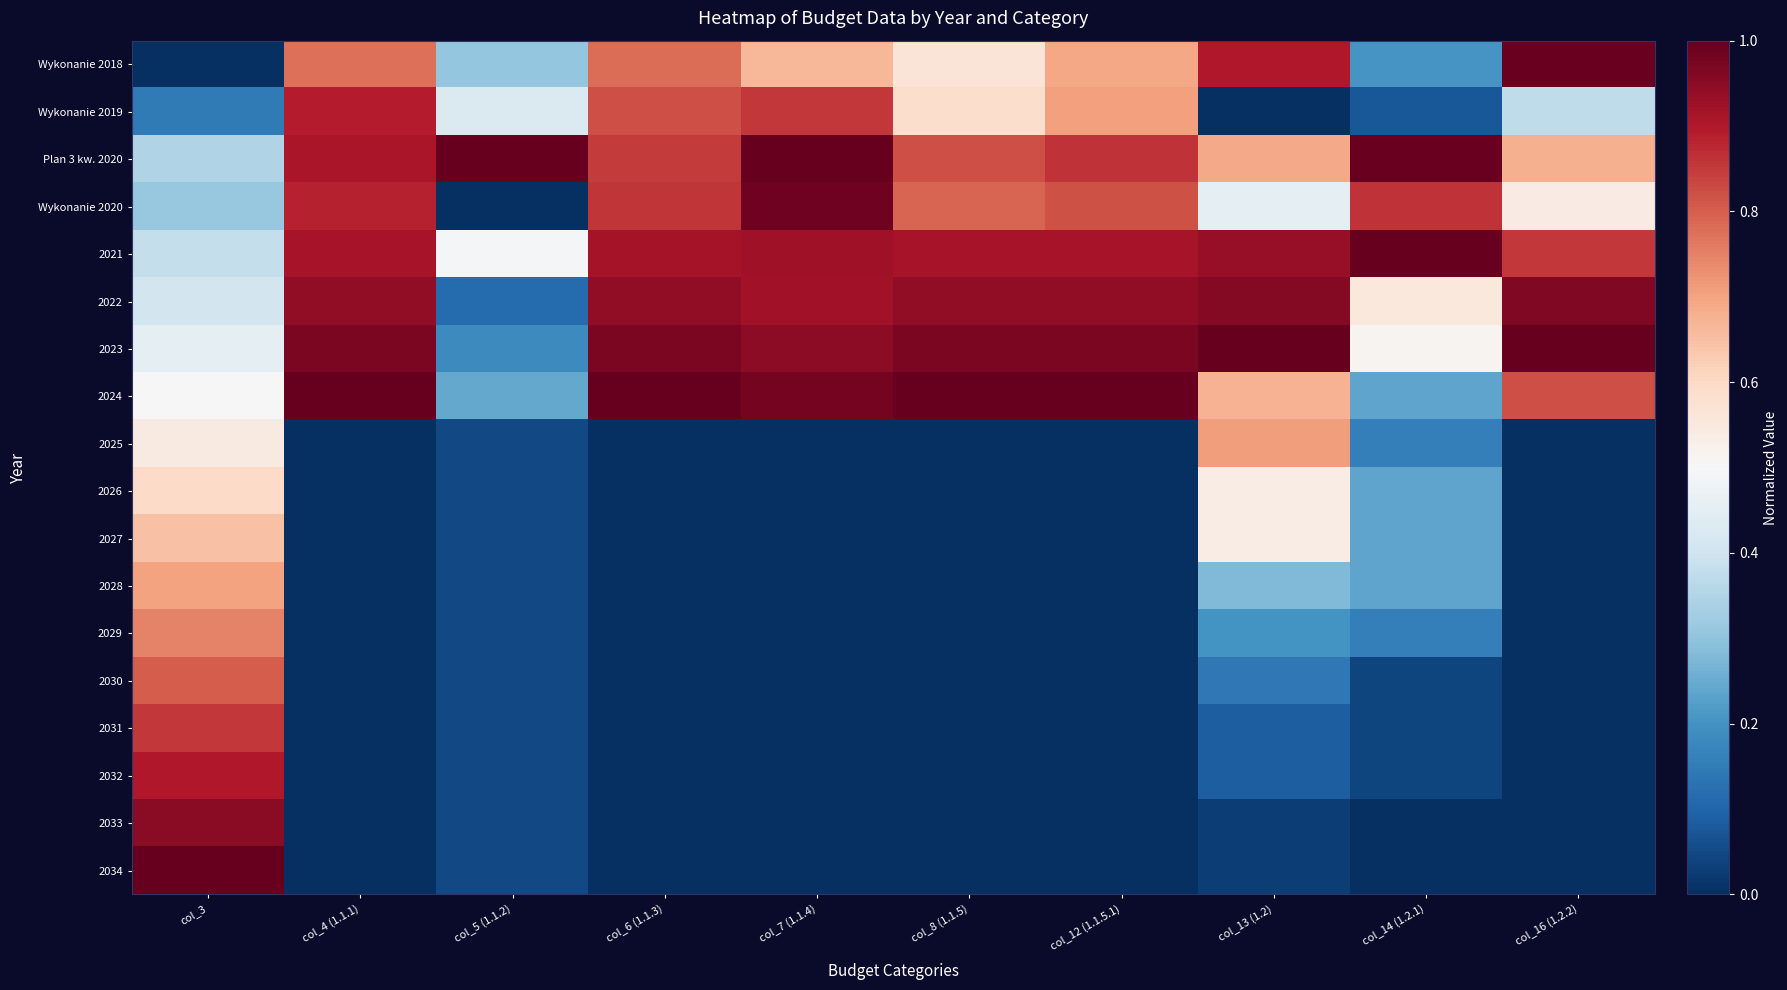

Reading right to left, transcribe all the data shown in this chart.

Wykonanie 2018: col_16 (1.2.2)=1.0	col_14 (1.2.1)=0.2	col_13 (1.2)=0.9	col_12 (1.1.5.1)=0.7	col_8 (1.1.5)=0.6	col_7 (1.1.4)=0.7	col_6 (1.1.3)=0.8	col_5 (1.1.2)=0.3	col_4 (1.1.1)=0.8	col_3=0.0
Wykonanie 2019: col_16 (1.2.2)=0.4	col_14 (1.2.1)=0.1	col_13 (1.2)=0.0	col_12 (1.1.5.1)=0.7	col_8 (1.1.5)=0.6	col_7 (1.1.4)=0.9	col_6 (1.1.3)=0.8	col_5 (1.1.2)=0.4	col_4 (1.1.1)=0.9	col_3=0.1
Plan 3 kw. 2020: col_16 (1.2.2)=0.7	col_14 (1.2.1)=1.0	col_13 (1.2)=0.7	col_12 (1.1.5.1)=0.9	col_8 (1.1.5)=0.8	col_7 (1.1.4)=1.0	col_6 (1.1.3)=0.8	col_5 (1.1.2)=1.0	col_4 (1.1.1)=0.9	col_3=0.4
Wykonanie 2020: col_16 (1.2.2)=0.5	col_14 (1.2.1)=0.9	col_13 (1.2)=0.5	col_12 (1.1.5.1)=0.8	col_8 (1.1.5)=0.8	col_7 (1.1.4)=1.0	col_6 (1.1.3)=0.9	col_5 (1.1.2)=0.0	col_4 (1.1.1)=0.9	col_3=0.3
2021: col_16 (1.2.2)=0.9	col_14 (1.2.1)=1.0	col_13 (1.2)=0.9	col_12 (1.1.5.1)=0.9	col_8 (1.1.5)=0.9	col_7 (1.1.4)=0.9	col_6 (1.1.3)=0.9	col_5 (1.1.2)=0.5	col_4 (1.1.1)=0.9	col_3=0.4
2022: col_16 (1.2.2)=1.0	col_14 (1.2.1)=0.6	col_13 (1.2)=1.0	col_12 (1.1.5.1)=0.9	col_8 (1.1.5)=0.9	col_7 (1.1.4)=0.9	col_6 (1.1.3)=0.9	col_5 (1.1.2)=0.1	col_4 (1.1.1)=0.9	col_3=0.4
2023: col_16 (1.2.2)=1.0	col_14 (1.2.1)=0.5	col_13 (1.2)=1.0	col_12 (1.1.5.1)=1.0	col_8 (1.1.5)=1.0	col_7 (1.1.4)=0.9	col_6 (1.1.3)=1.0	col_5 (1.1.2)=0.2	col_4 (1.1.1)=1.0	col_3=0.5
2024: col_16 (1.2.2)=0.8	col_14 (1.2.1)=0.2	col_13 (1.2)=0.7	col_12 (1.1.5.1)=1.0	col_8 (1.1.5)=1.0	col_7 (1.1.4)=1.0	col_6 (1.1.3)=1.0	col_5 (1.1.2)=0.2	col_4 (1.1.1)=1.0	col_3=0.5
2025: col_16 (1.2.2)=0.0	col_14 (1.2.1)=0.2	col_13 (1.2)=0.7	col_12 (1.1.5.1)=0.0	col_8 (1.1.5)=0.0	col_7 (1.1.4)=0.0	col_6 (1.1.3)=0.0	col_5 (1.1.2)=0.0	col_4 (1.1.1)=0.0	col_3=0.5
2026: col_16 (1.2.2)=0.0	col_14 (1.2.1)=0.2	col_13 (1.2)=0.5	col_12 (1.1.5.1)=0.0	col_8 (1.1.5)=0.0	col_7 (1.1.4)=0.0	col_6 (1.1.3)=0.0	col_5 (1.1.2)=0.0	col_4 (1.1.1)=0.0	col_3=0.6
2027: col_16 (1.2.2)=0.0	col_14 (1.2.1)=0.2	col_13 (1.2)=0.5	col_12 (1.1.5.1)=0.0	col_8 (1.1.5)=0.0	col_7 (1.1.4)=0.0	col_6 (1.1.3)=0.0	col_5 (1.1.2)=0.0	col_4 (1.1.1)=0.0	col_3=0.6
2028: col_16 (1.2.2)=0.0	col_14 (1.2.1)=0.2	col_13 (1.2)=0.3	col_12 (1.1.5.1)=0.0	col_8 (1.1.5)=0.0	col_7 (1.1.4)=0.0	col_6 (1.1.3)=0.0	col_5 (1.1.2)=0.0	col_4 (1.1.1)=0.0	col_3=0.7
2029: col_16 (1.2.2)=0.0	col_14 (1.2.1)=0.2	col_13 (1.2)=0.2	col_12 (1.1.5.1)=0.0	col_8 (1.1.5)=0.0	col_7 (1.1.4)=0.0	col_6 (1.1.3)=0.0	col_5 (1.1.2)=0.0	col_4 (1.1.1)=0.0	col_3=0.7
2030: col_16 (1.2.2)=0.0	col_14 (1.2.1)=0.0	col_13 (1.2)=0.1	col_12 (1.1.5.1)=0.0	col_8 (1.1.5)=0.0	col_7 (1.1.4)=0.0	col_6 (1.1.3)=0.0	col_5 (1.1.2)=0.0	col_4 (1.1.1)=0.0	col_3=0.8
2031: col_16 (1.2.2)=0.0	col_14 (1.2.1)=0.0	col_13 (1.2)=0.1	col_12 (1.1.5.1)=0.0	col_8 (1.1.5)=0.0	col_7 (1.1.4)=0.0	col_6 (1.1.3)=0.0	col_5 (1.1.2)=0.0	col_4 (1.1.1)=0.0	col_3=0.9
2032: col_16 (1.2.2)=0.0	col_14 (1.2.1)=0.0	col_13 (1.2)=0.1	col_12 (1.1.5.1)=0.0	col_8 (1.1.5)=0.0	col_7 (1.1.4)=0.0	col_6 (1.1.3)=0.0	col_5 (1.1.2)=0.0	col_4 (1.1.1)=0.0	col_3=0.9
2033: col_16 (1.2.2)=0.0	col_14 (1.2.1)=0.0	col_13 (1.2)=0.0	col_12 (1.1.5.1)=0.0	col_8 (1.1.5)=0.0	col_7 (1.1.4)=0.0	col_6 (1.1.3)=0.0	col_5 (1.1.2)=0.0	col_4 (1.1.1)=0.0	col_3=1.0
2034: col_16 (1.2.2)=0.0	col_14 (1.2.1)=0.0	col_13 (1.2)=0.0	col_12 (1.1.5.1)=0.0	col_8 (1.1.5)=0.0	col_7 (1.1.4)=0.0	col_6 (1.1.3)=0.0	col_5 (1.1.2)=0.0	col_4 (1.1.1)=0.0	col_3=1.0